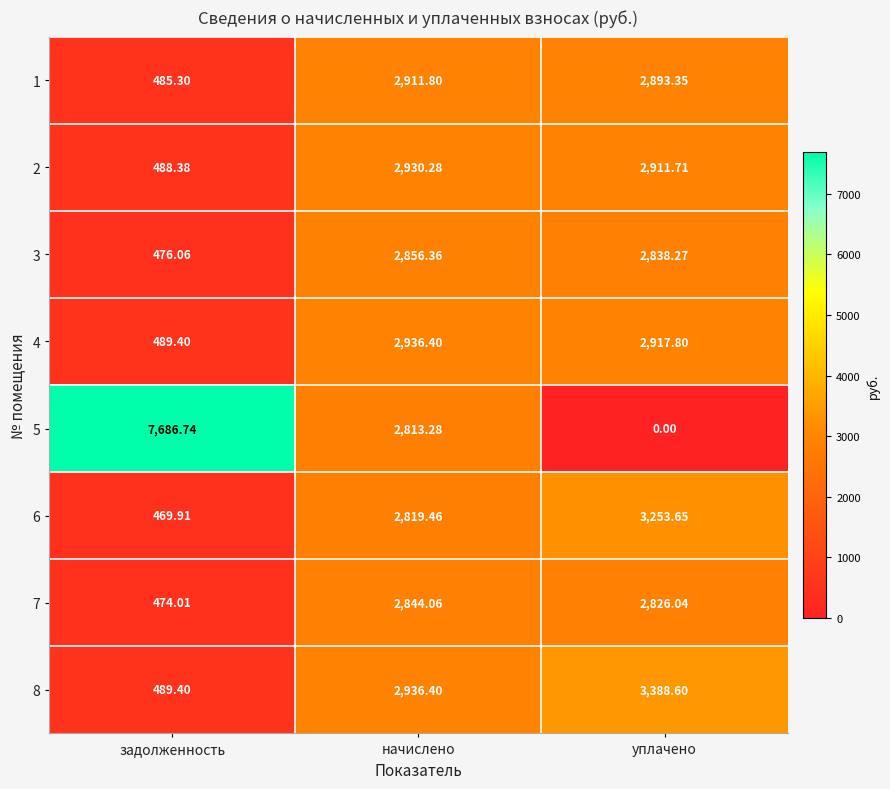

Which category has the lowest value across all series?

уплачено